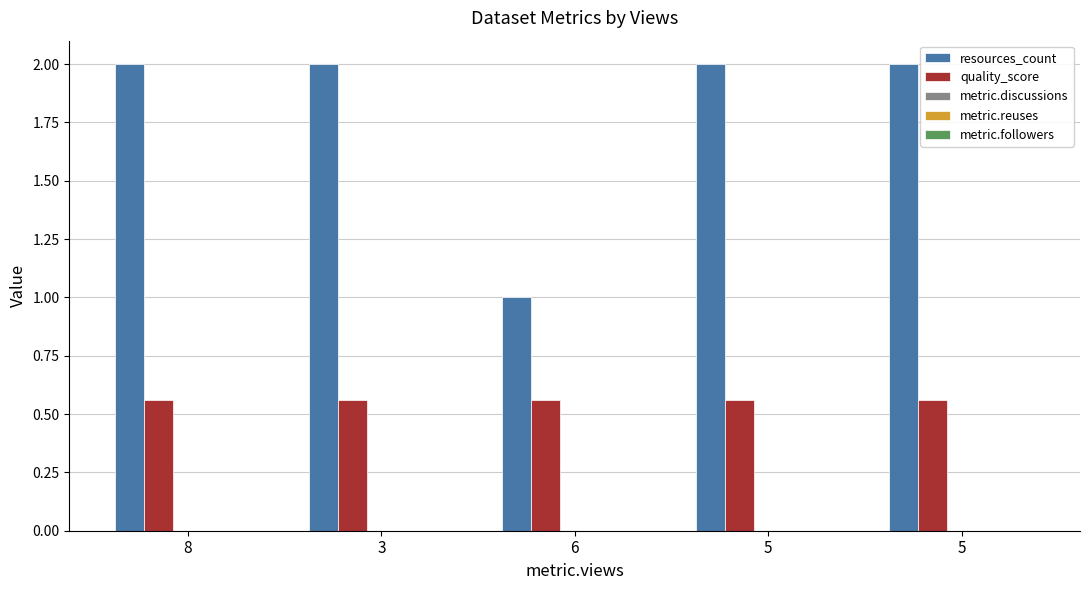

At which category is the sum across all series the highest?

8